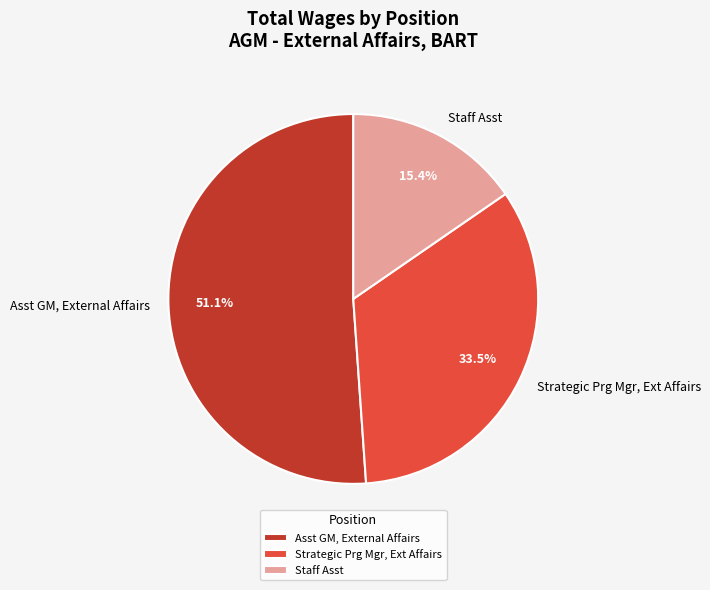

Count the number of slices in the pie.

3